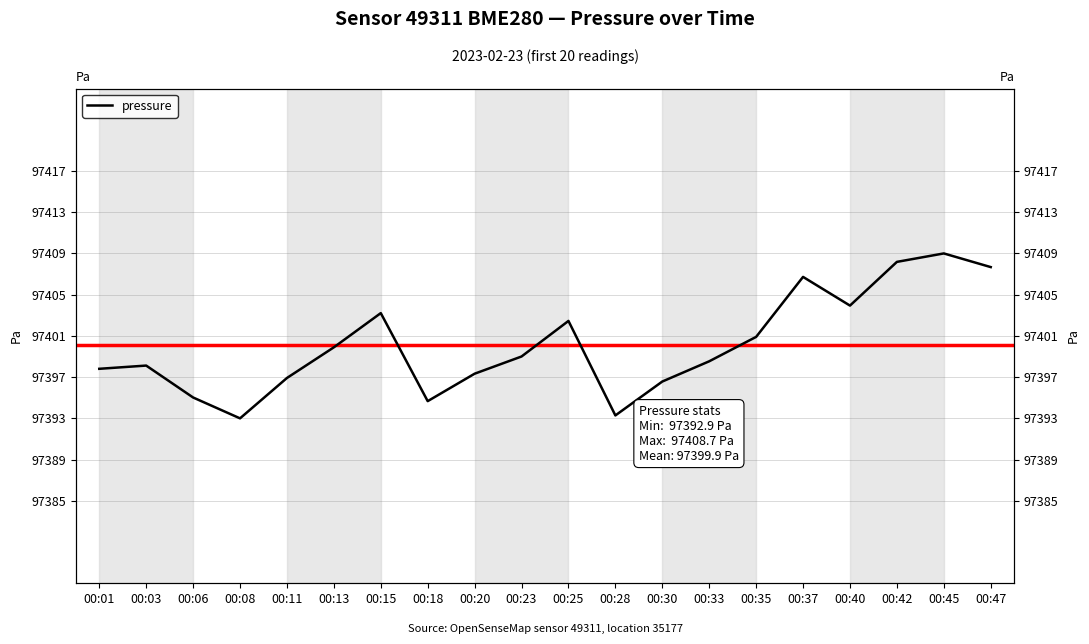

How many interior local peaks (higher than both neighbors) does the data have?

5